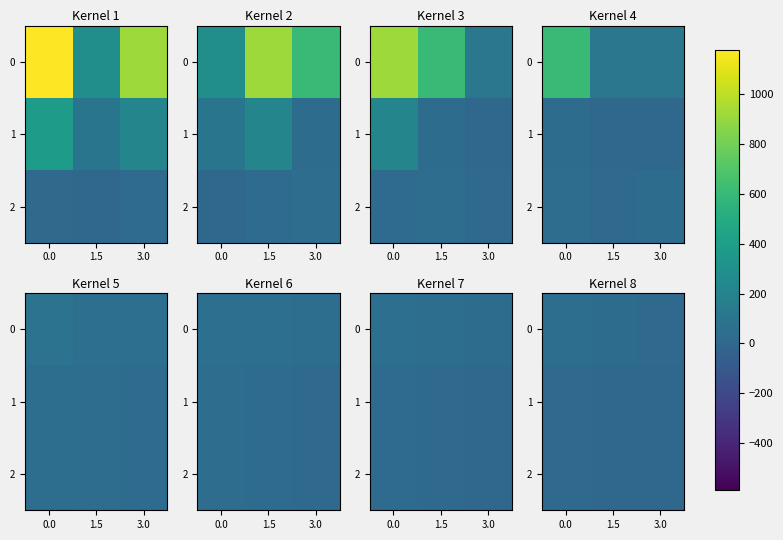

The value of 0 at 0.0 is 61. True or false?

False